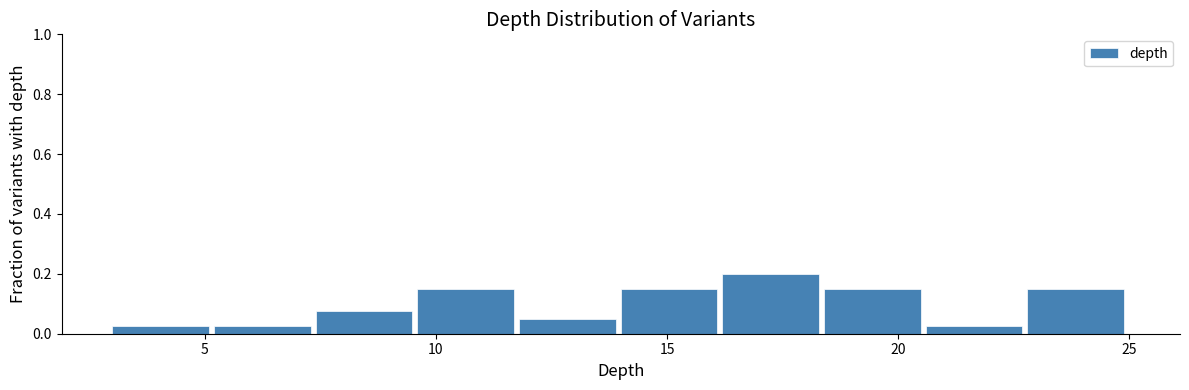

What is the height of the bar covering 20.6 to 22.8 on the x-axis? Neither the bar edges nor the heights are printed on the chart, so give them approximately, as read against the axes.

0.02